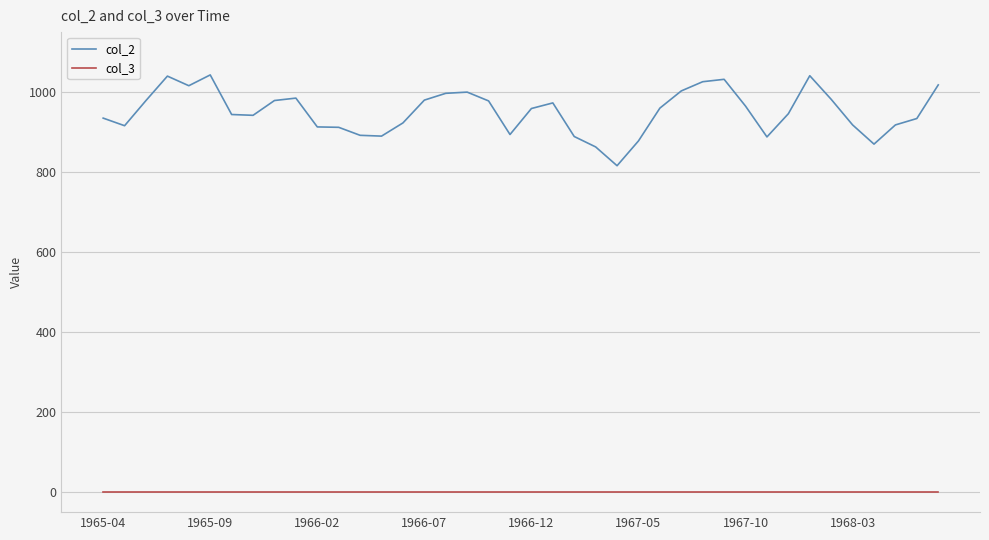

Which series has the widest spread of values?

col_2